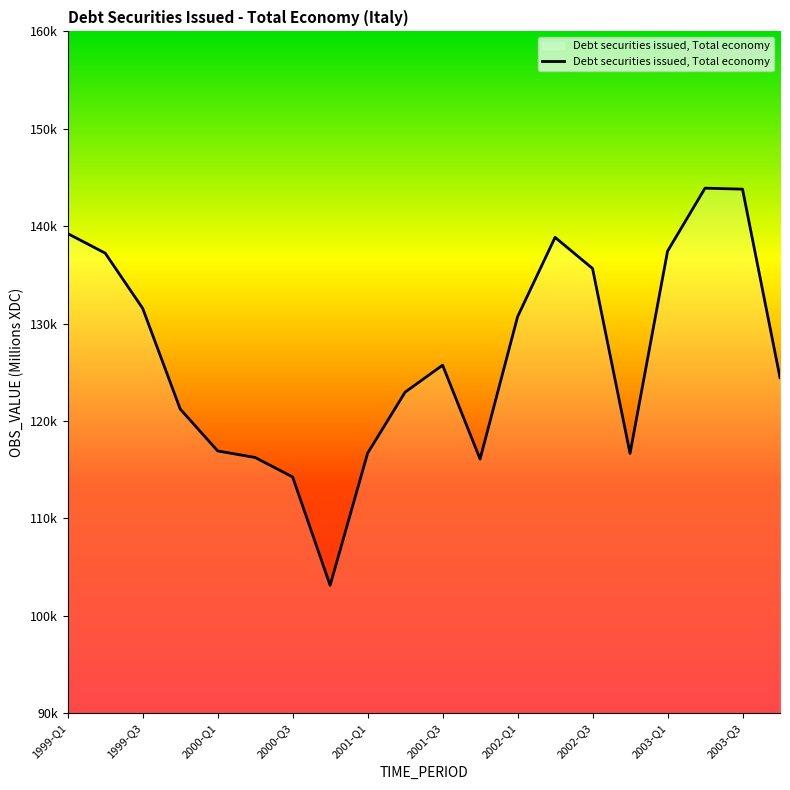

What is the difference between the maximum and minimum values?

40773